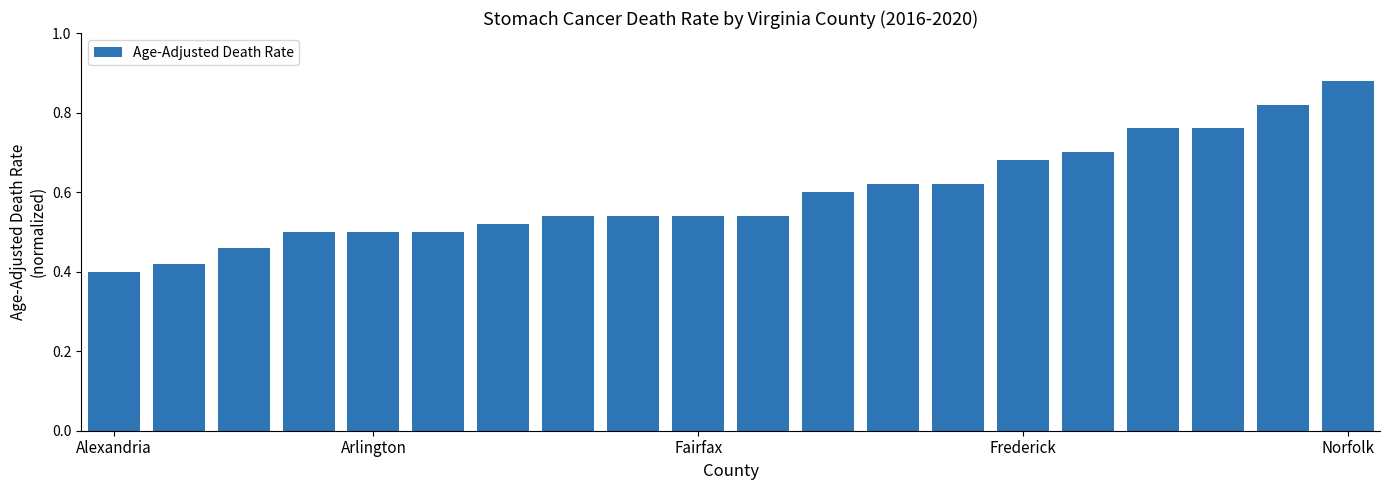

Count the values in the range 0 to 1.

20